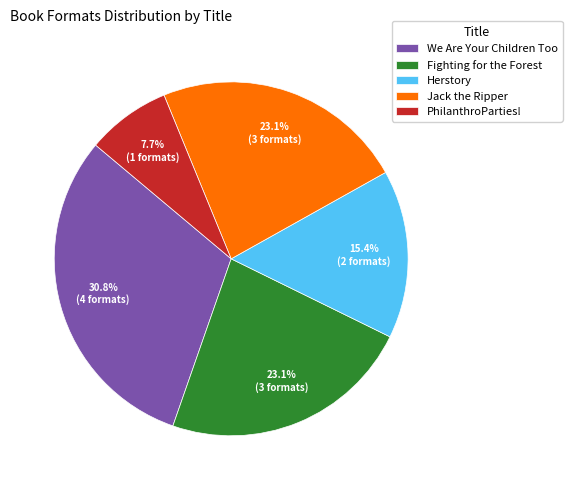

Which has a higher value, Herstory or Fighting for the Forest?

Fighting for the Forest